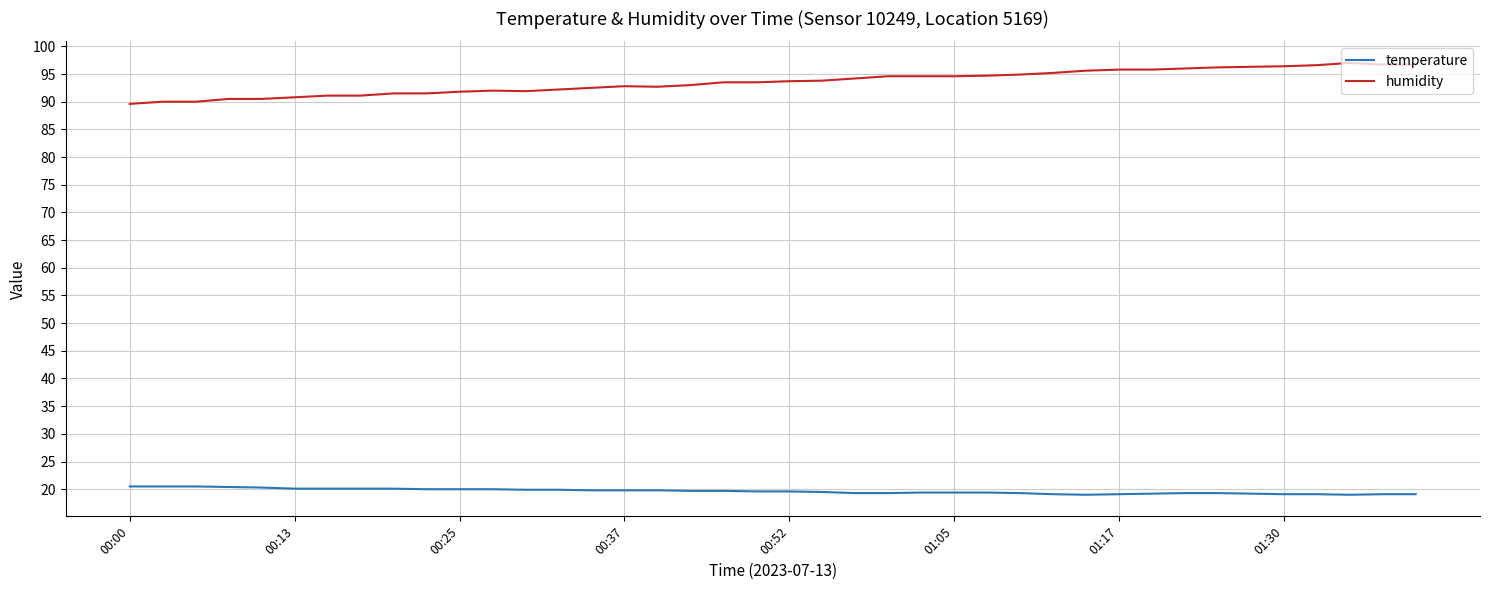

Which series has the largest total across all categories?

humidity